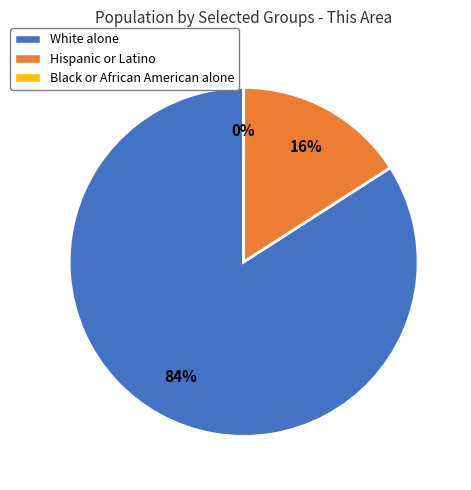

True or false: Hispanic or Latino accounts for 16% of the total.

True